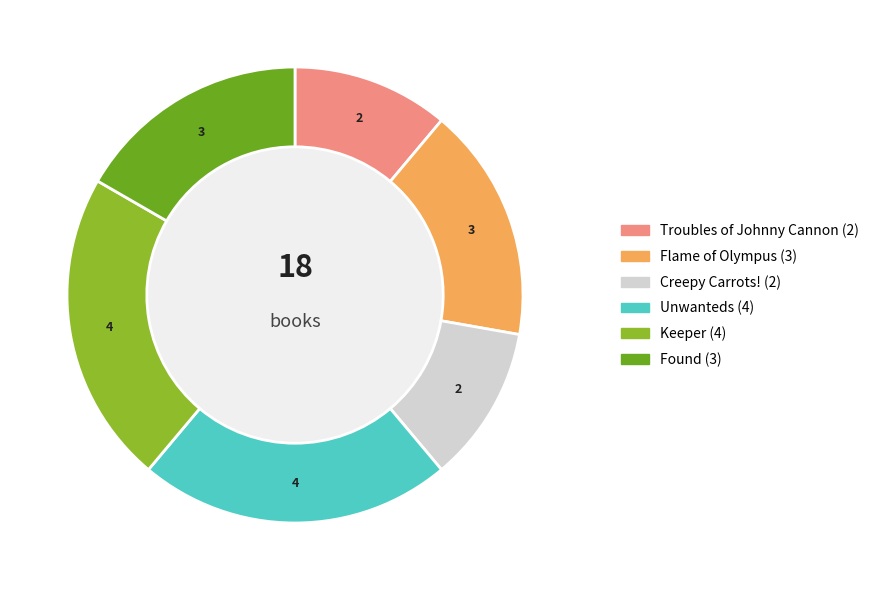

What is the ratio of the value at Unwanteds to the value at Creepy Carrots!?

2.0